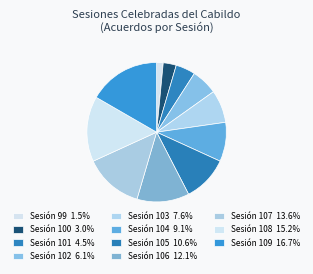

Which category has the biggest portion of the pie?

Sesión 109